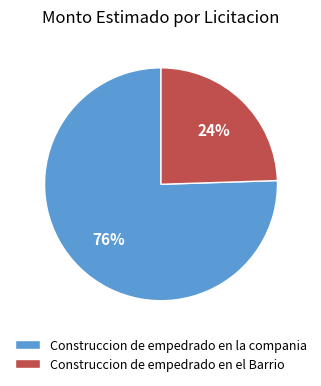

Do Construccion de empedrado en el Barrio and Construccion de empedrado en la compania together represent more than half of the pie?

Yes